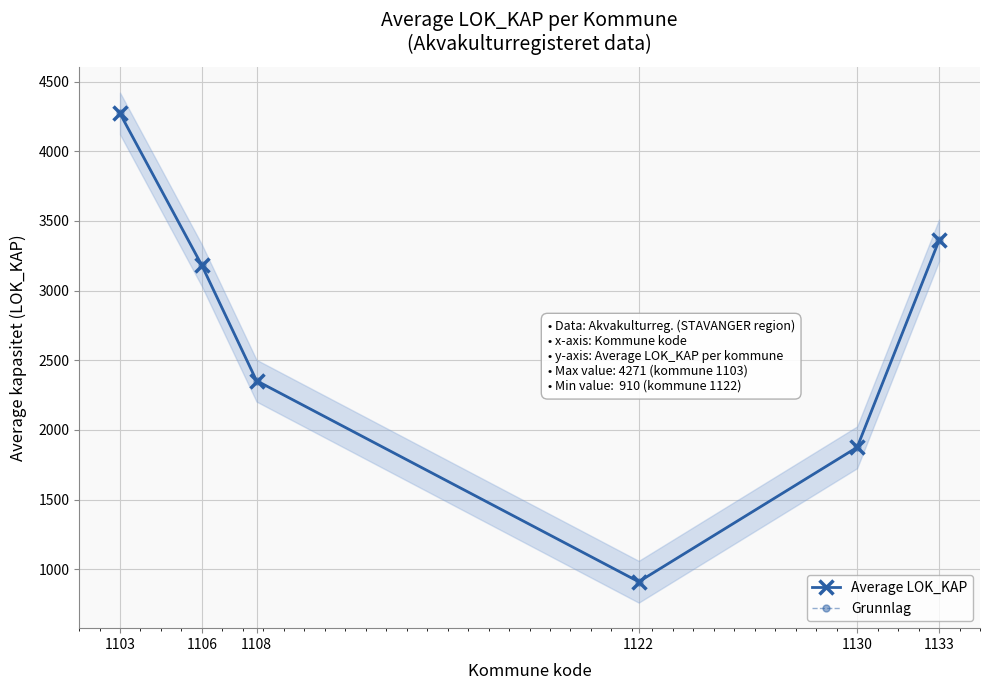

Which series has the largest total across all categories?

Average LOK_KAP